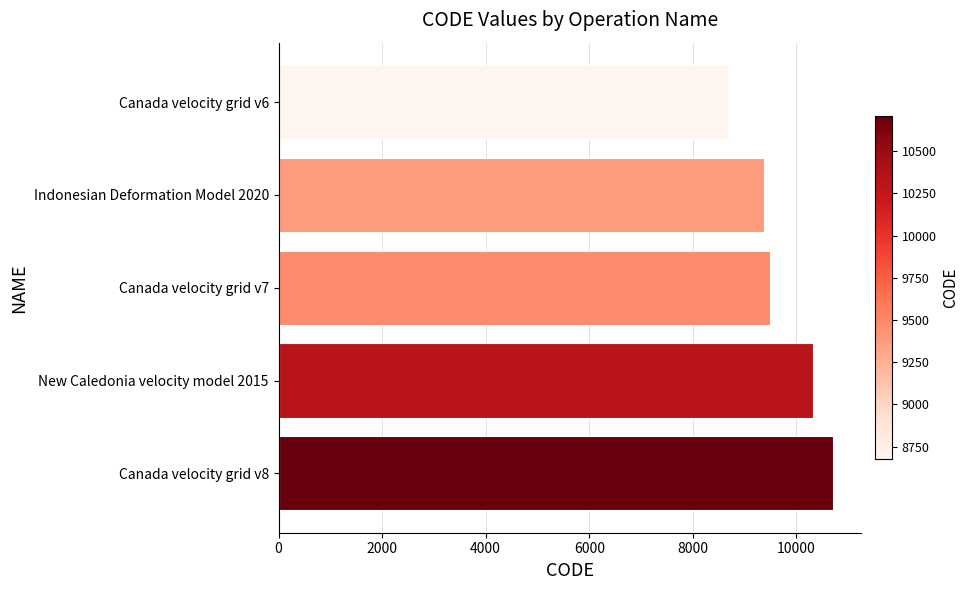

How many data points does each series have?

5